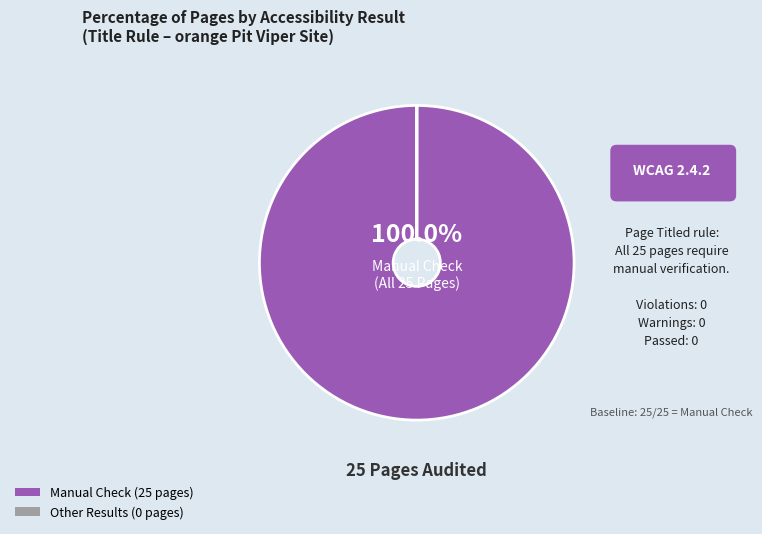

Is there any slice that represents more than half of the pie?

Yes